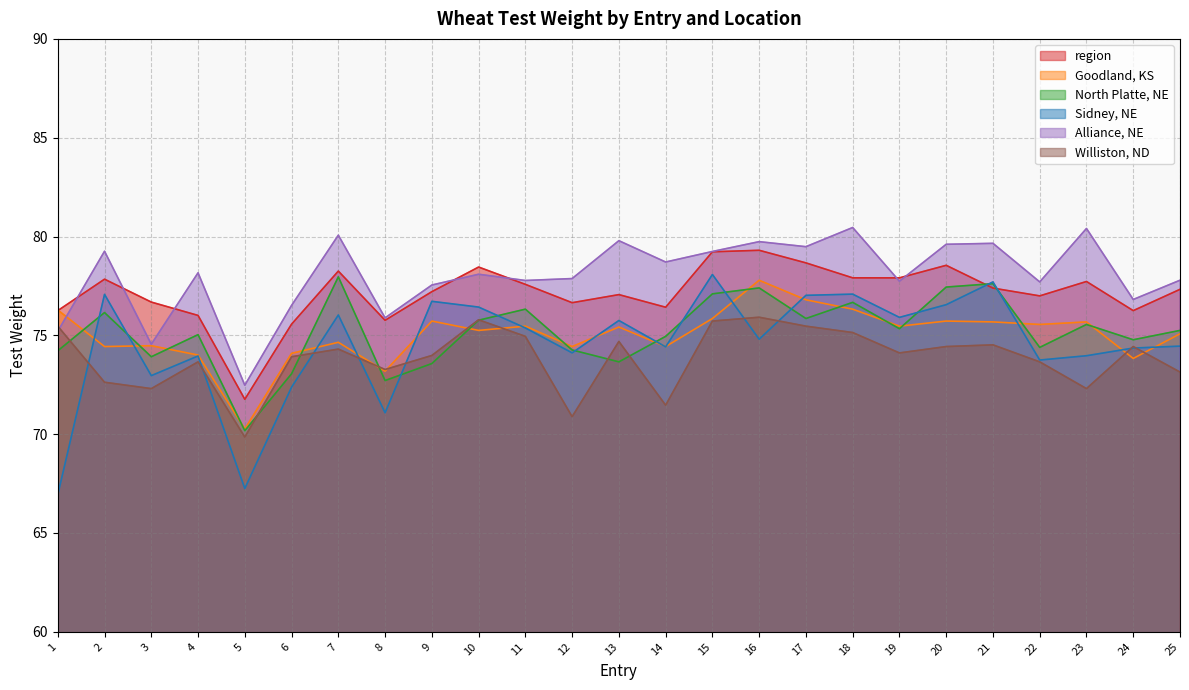

How many lines are shown in the chart?

6